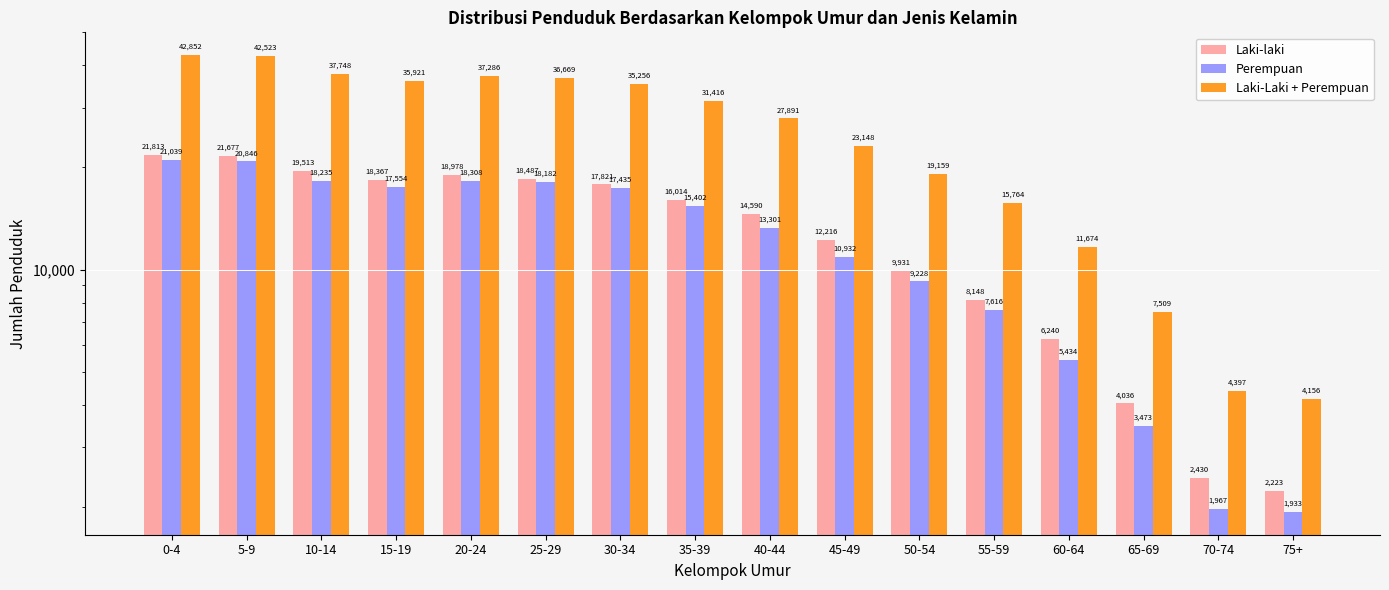

What is the difference between the maximum and minimum values in the Laki-Laki + Perempuan series?

38696